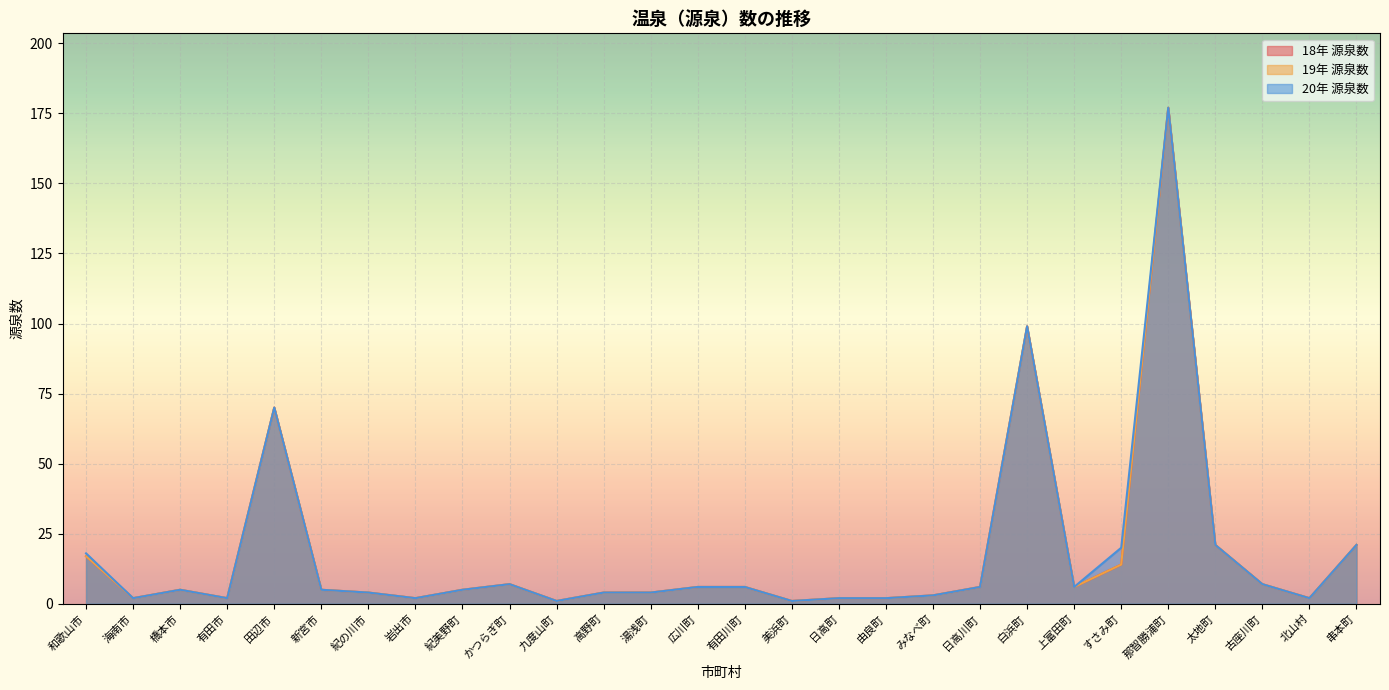

True or false: 20年 源泉数 and 18年 源泉数 cross at least once.

False